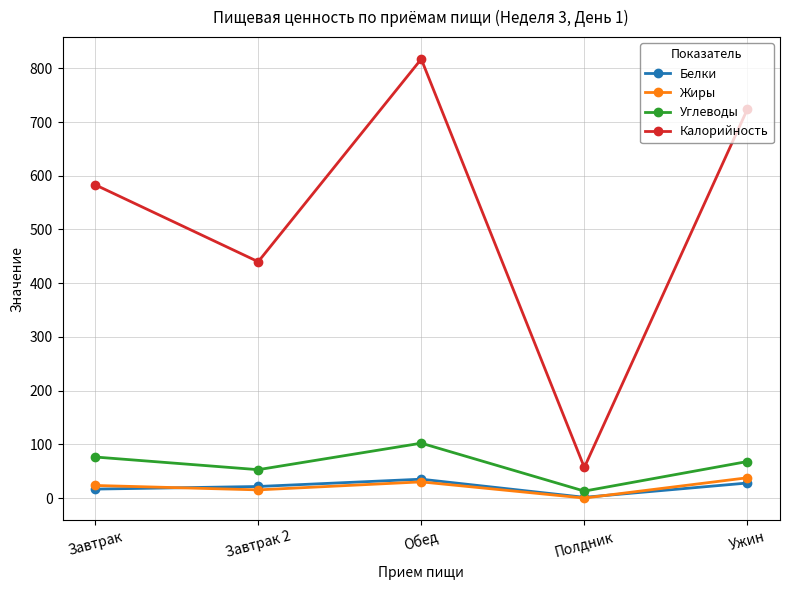

What are all the series names shown in the legend?

Белки, Жиры, Углеводы, Калорийность